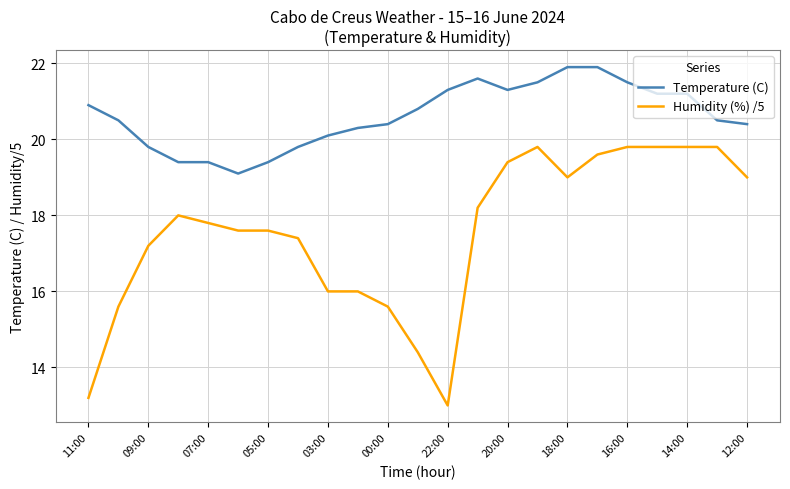

List the series in order of their peak value, highest first.

Temperature (C), Humidity (%) /5